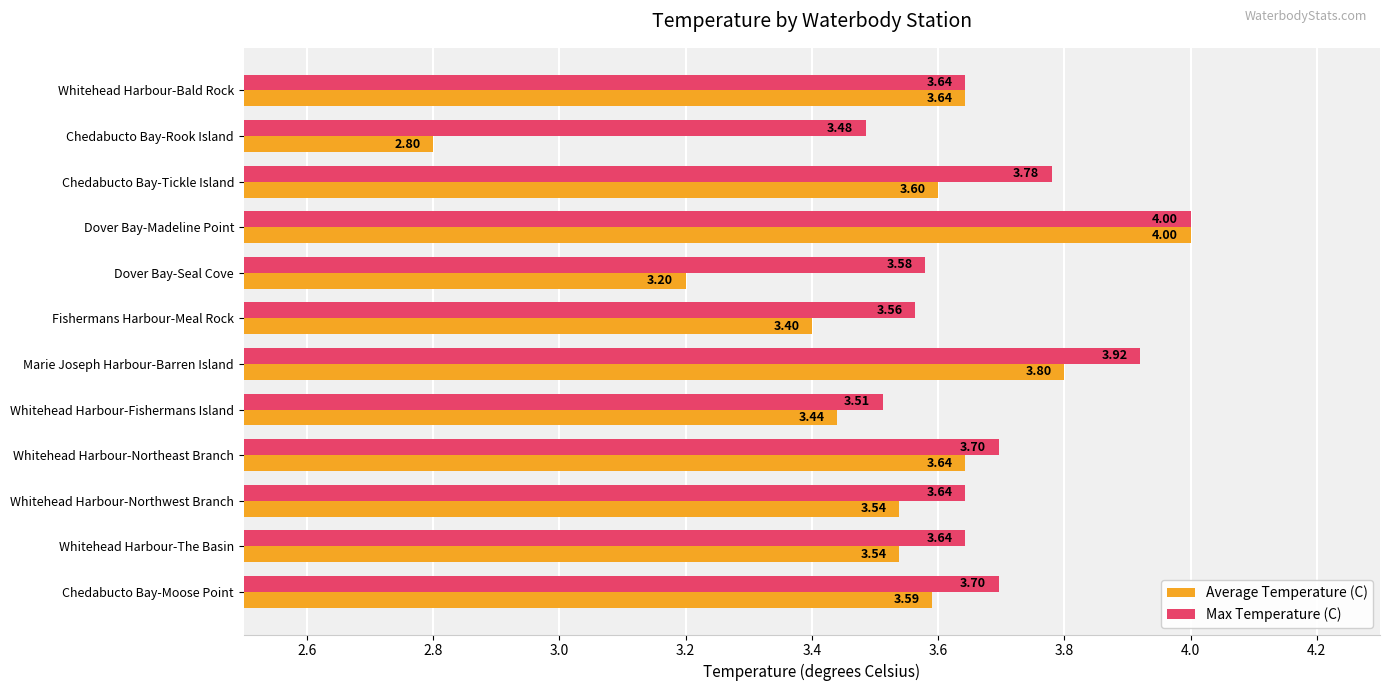

Rank the series by their average value, from highest to lowest.

Max Temperature (C), Average Temperature (C)